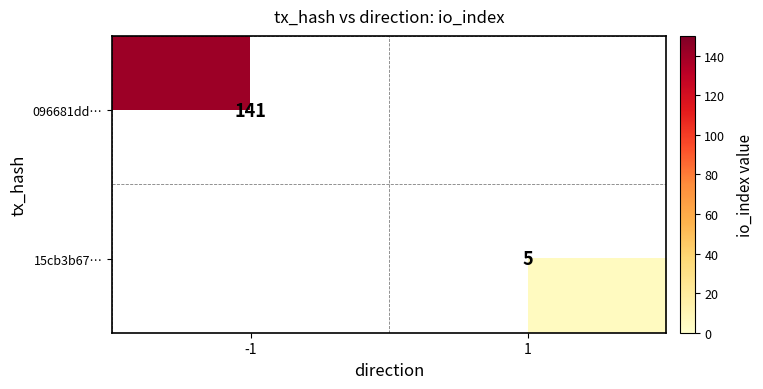

The value of 096681dd… at -1 is 192.4. True or false?

False